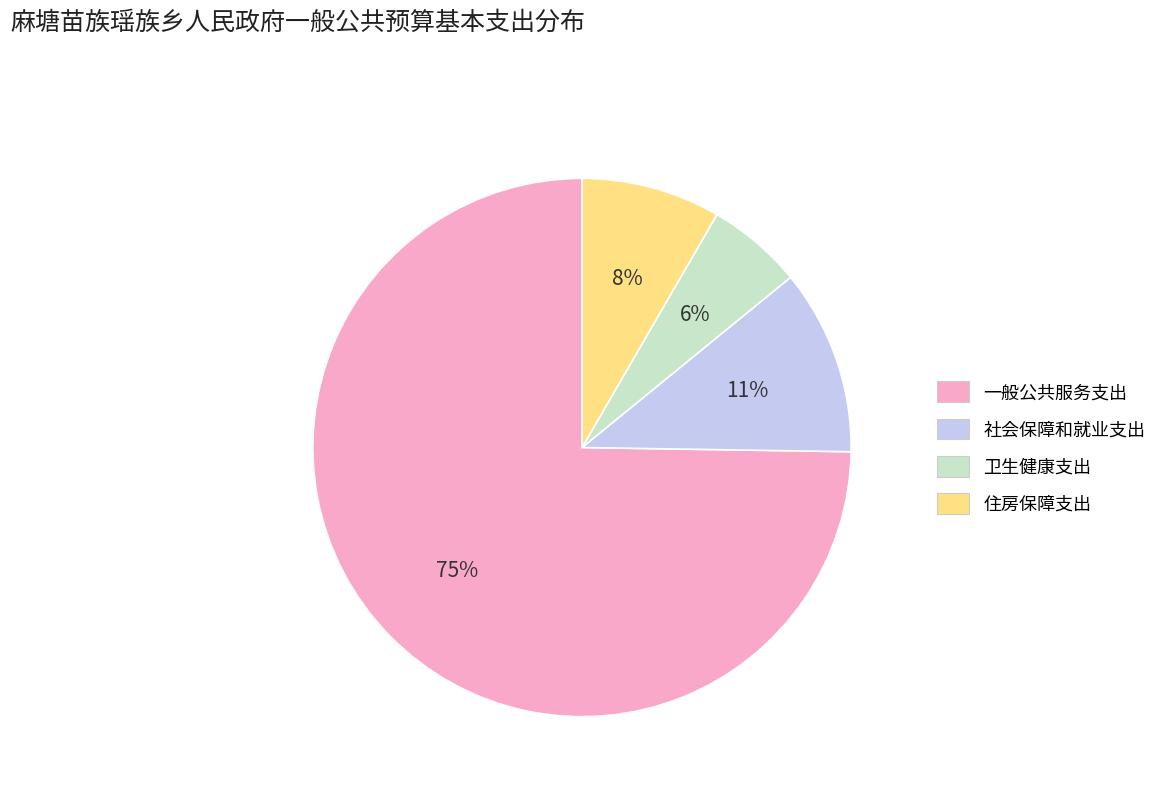

Combined, do 卫生健康支出 and 社会保障和就业支出 account for over 50%?

No